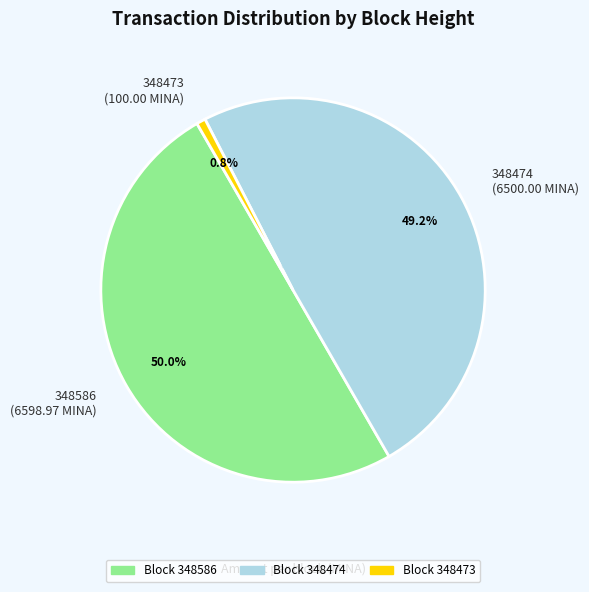

Which has a higher value, 348473 or 348586?

348586